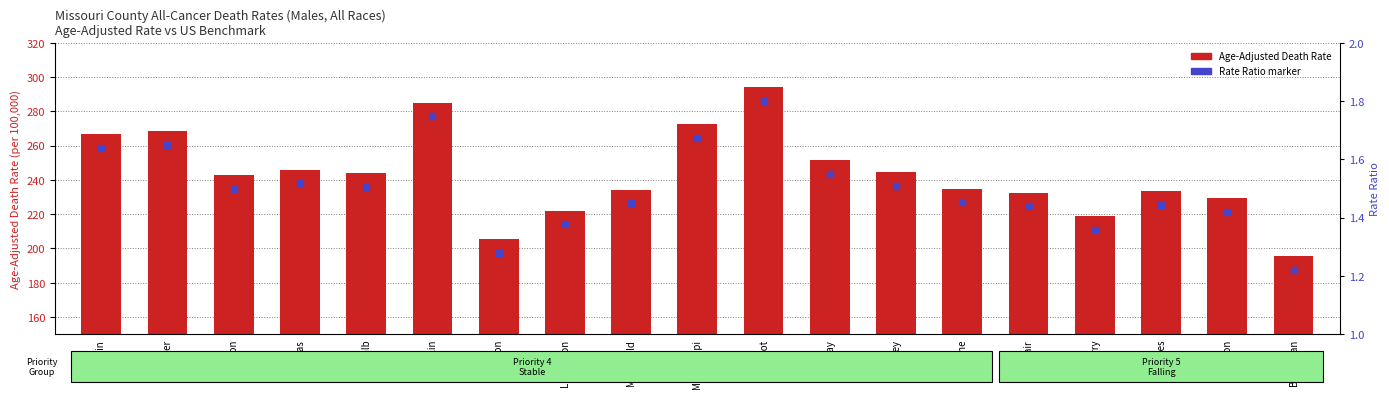

True or false: the data shows 326.6 at McDonald.

False